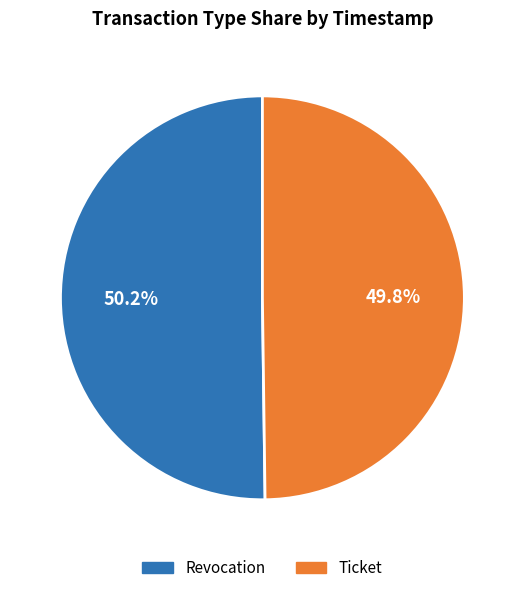

Approximately how many times larger is the value at Ticket compared to Revocation?

1.0